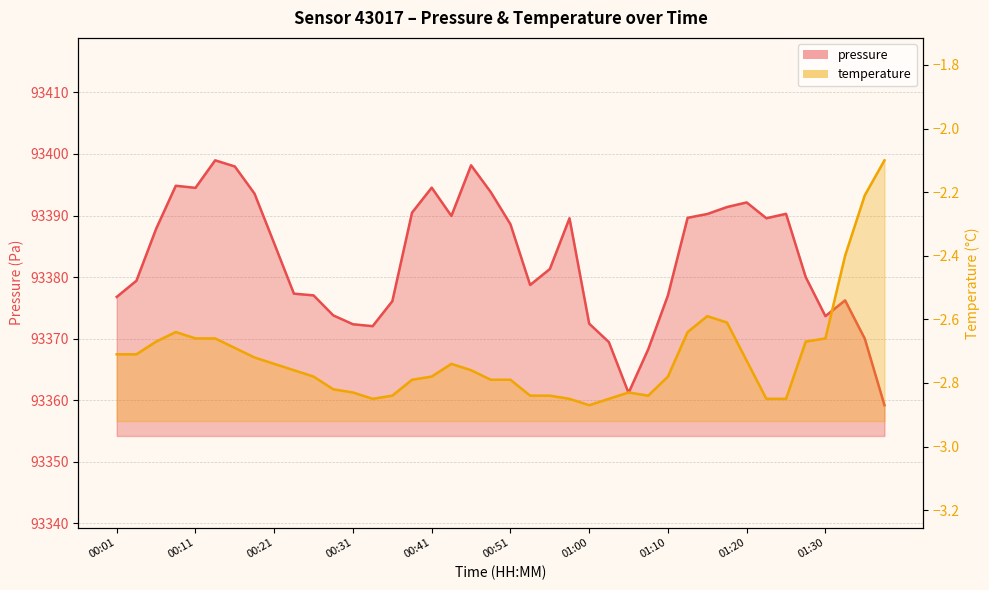

What is the sum of all values?

3735313.7